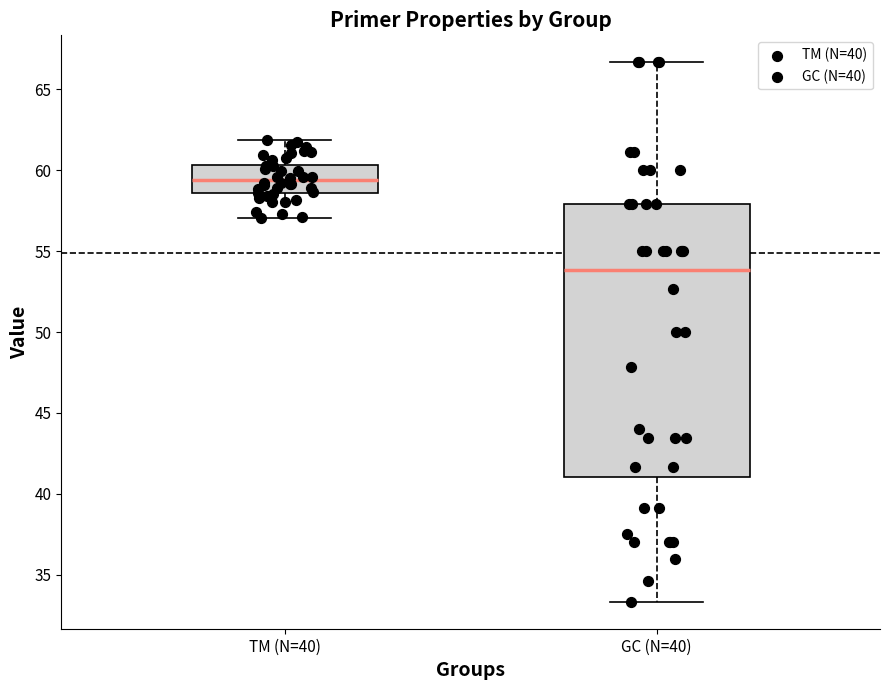

Which box's median line is the lowest?

GC (N=40)